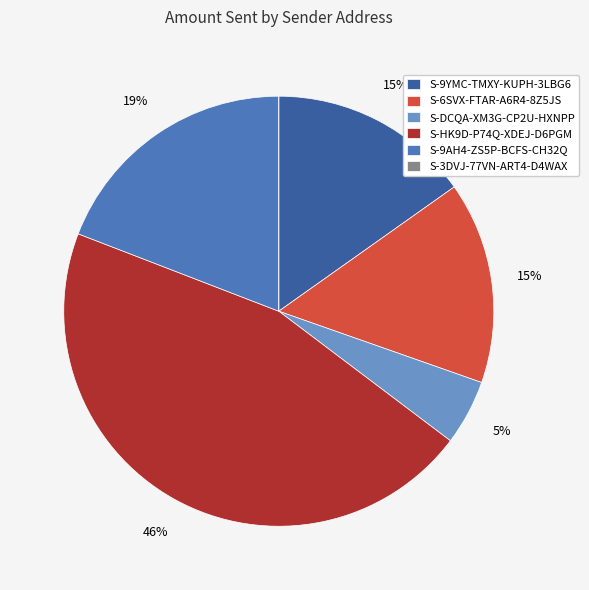

Do S-DCQA-XM3G-CP2U-HXNPP and S-6SVX-FTAR-A6R4-8Z5JS together represent more than half of the pie?

No